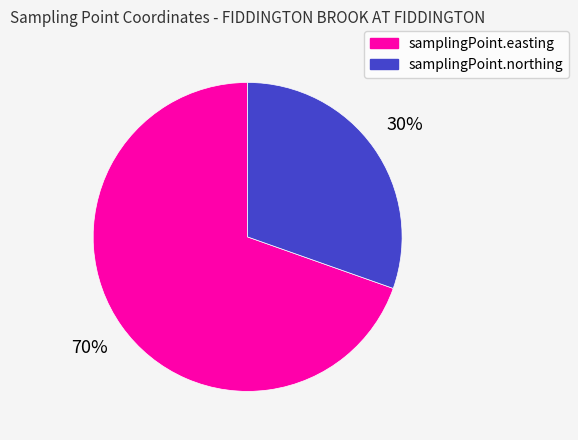

Do samplingPoint.northing and samplingPoint.easting together represent more than half of the pie?

Yes